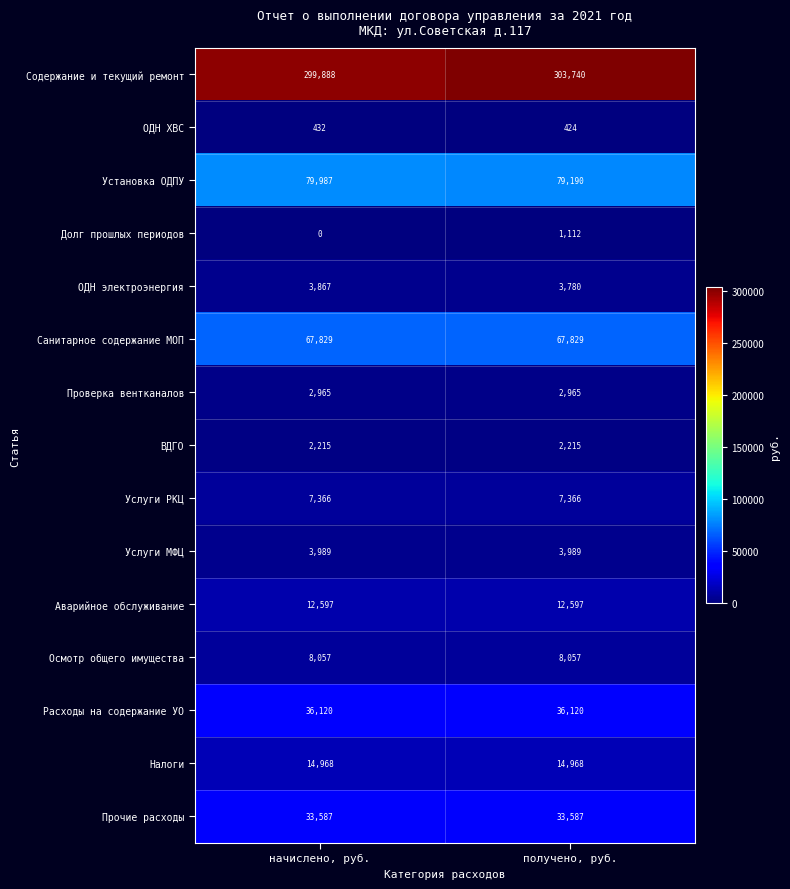

Is the value of Услуги РКЦ at получено, руб. greater than the value of Аварийное обслуживание at получено, руб.?

No